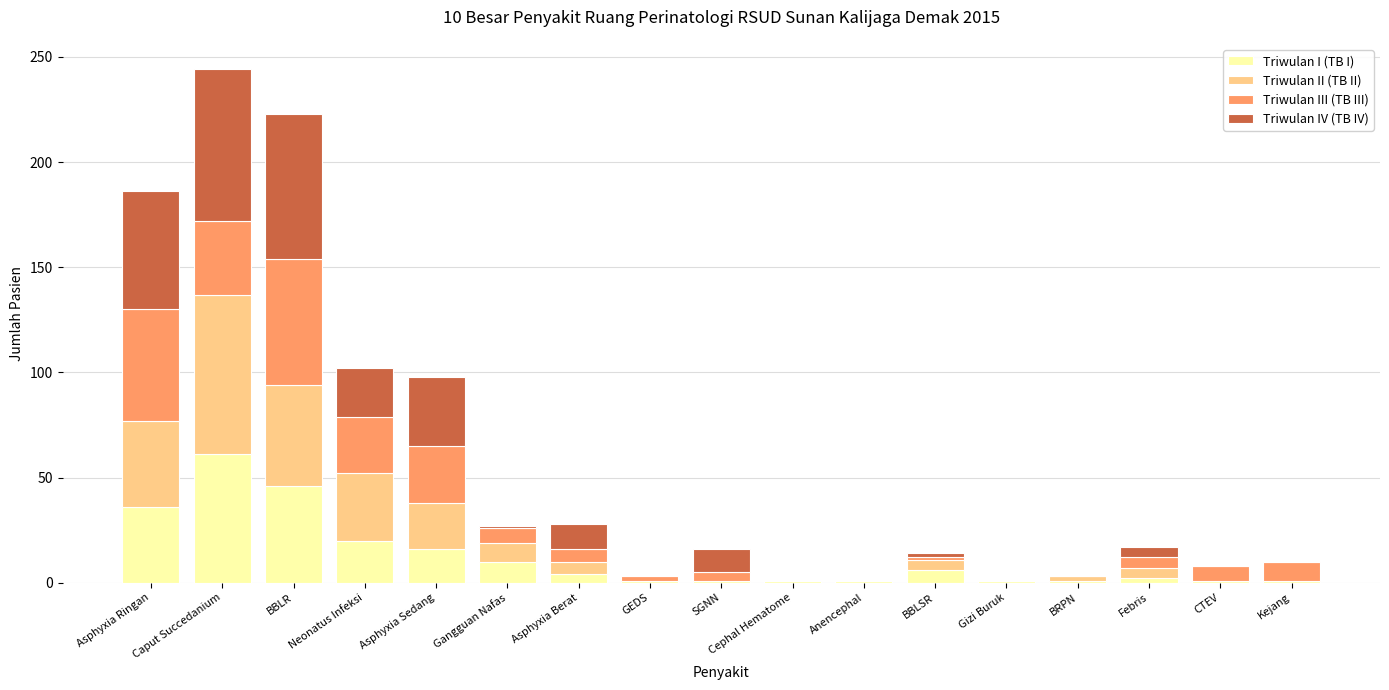

At which category is the sum across all series the highest?

Caput Succedanium